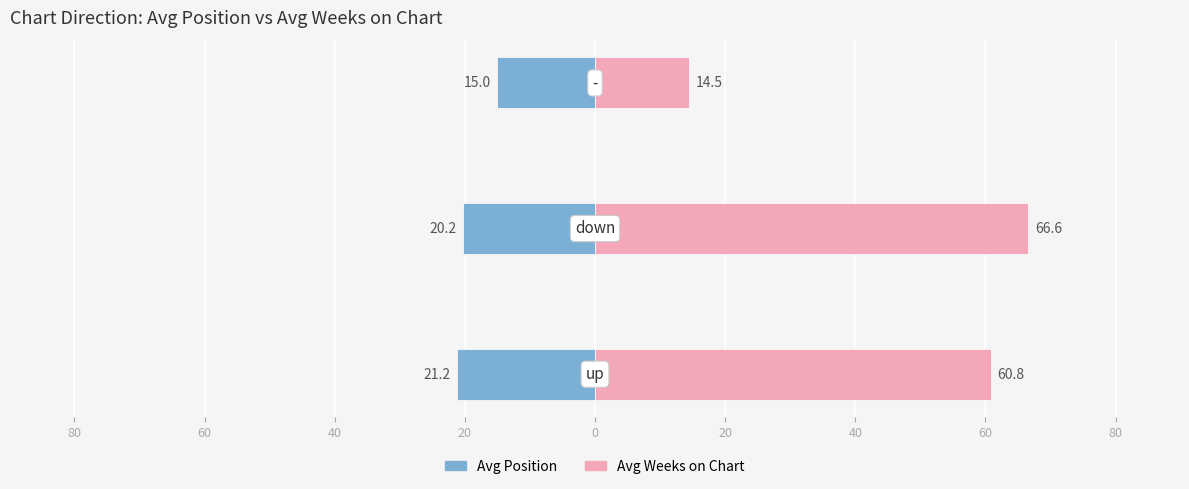

What are all the series names shown in the legend?

Avg Position, Avg Weeks on Chart